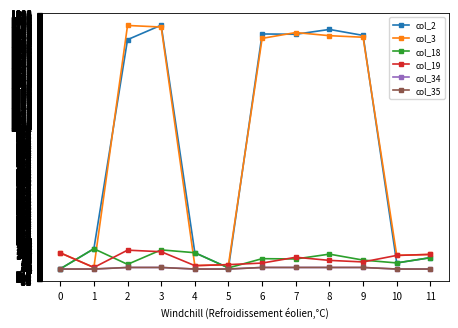

What is the total value across all series at 1?

308